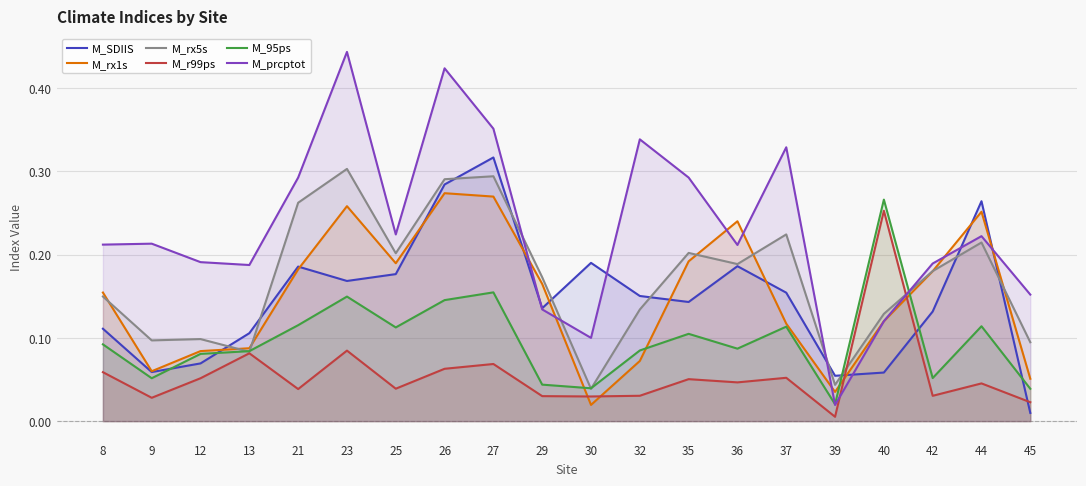

Which series has the largest total across all categories?

M_prcptot